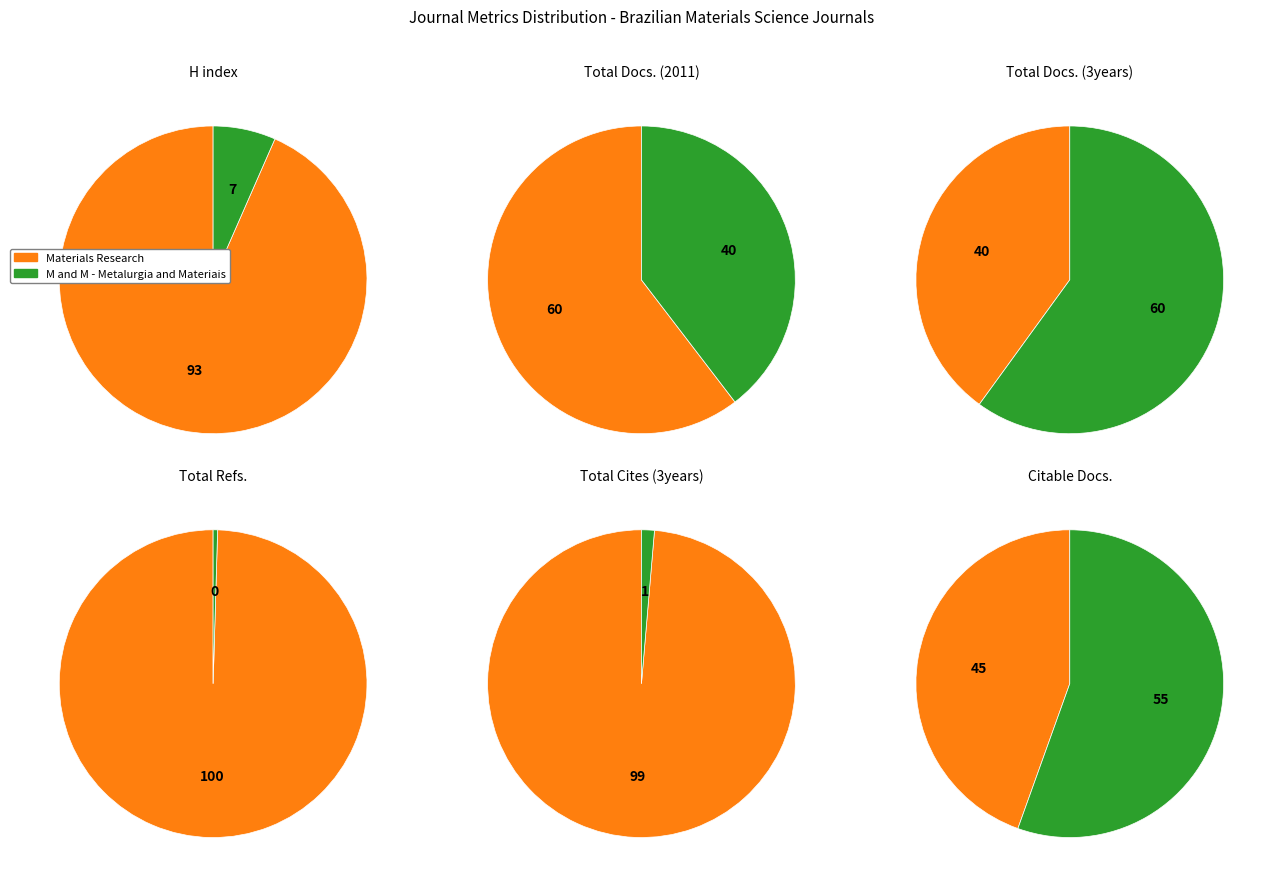

What percentage is NOT represented by M and M - Metalurgia and Materiais?

93.4%